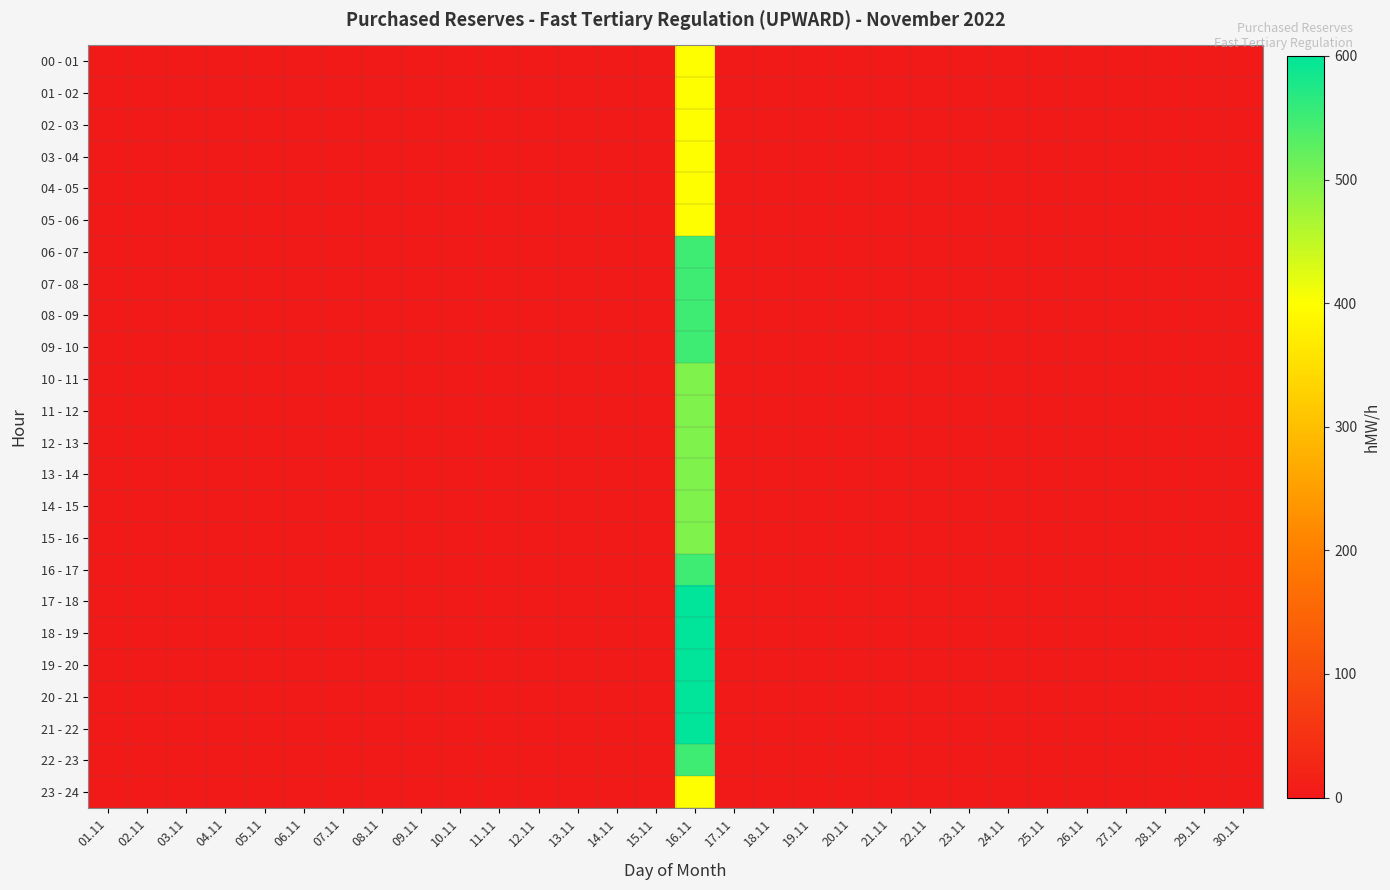

Reading right to left, transcribe all the data shown in this chart.

00 - 01: 30.11=0	29.11=0	28.11=0	27.11=0	26.11=0	25.11=0	24.11=0	23.11=0	22.11=0	21.11=0	20.11=0	19.11=0	18.11=0	17.11=0	16.11=400	15.11=0	14.11=0	13.11=0	12.11=0	11.11=0	10.11=0	09.11=0	08.11=0	07.11=0	06.11=0	05.11=0	04.11=0	03.11=0	02.11=0	01.11=0
01 - 02: 30.11=0	29.11=0	28.11=0	27.11=0	26.11=0	25.11=0	24.11=0	23.11=0	22.11=0	21.11=0	20.11=0	19.11=0	18.11=0	17.11=0	16.11=400	15.11=0	14.11=0	13.11=0	12.11=0	11.11=0	10.11=0	09.11=0	08.11=0	07.11=0	06.11=0	05.11=0	04.11=0	03.11=0	02.11=0	01.11=0
02 - 03: 30.11=0	29.11=0	28.11=0	27.11=0	26.11=0	25.11=0	24.11=0	23.11=0	22.11=0	21.11=0	20.11=0	19.11=0	18.11=0	17.11=0	16.11=400	15.11=0	14.11=0	13.11=0	12.11=0	11.11=0	10.11=0	09.11=0	08.11=0	07.11=0	06.11=0	05.11=0	04.11=0	03.11=0	02.11=0	01.11=0
03 - 04: 30.11=0	29.11=0	28.11=0	27.11=0	26.11=0	25.11=0	24.11=0	23.11=0	22.11=0	21.11=0	20.11=0	19.11=0	18.11=0	17.11=0	16.11=400	15.11=0	14.11=0	13.11=0	12.11=0	11.11=0	10.11=0	09.11=0	08.11=0	07.11=0	06.11=0	05.11=0	04.11=0	03.11=0	02.11=0	01.11=0
04 - 05: 30.11=0	29.11=0	28.11=0	27.11=0	26.11=0	25.11=0	24.11=0	23.11=0	22.11=0	21.11=0	20.11=0	19.11=0	18.11=0	17.11=0	16.11=400	15.11=0	14.11=0	13.11=0	12.11=0	11.11=0	10.11=0	09.11=0	08.11=0	07.11=0	06.11=0	05.11=0	04.11=0	03.11=0	02.11=0	01.11=0
05 - 06: 30.11=0	29.11=0	28.11=0	27.11=0	26.11=0	25.11=0	24.11=0	23.11=0	22.11=0	21.11=0	20.11=0	19.11=0	18.11=0	17.11=0	16.11=400	15.11=0	14.11=0	13.11=0	12.11=0	11.11=0	10.11=0	09.11=0	08.11=0	07.11=0	06.11=0	05.11=0	04.11=0	03.11=0	02.11=0	01.11=0
06 - 07: 30.11=0	29.11=0	28.11=0	27.11=0	26.11=0	25.11=0	24.11=0	23.11=0	22.11=0	21.11=0	20.11=0	19.11=0	18.11=0	17.11=0	16.11=550	15.11=0	14.11=0	13.11=0	12.11=0	11.11=0	10.11=0	09.11=0	08.11=0	07.11=0	06.11=0	05.11=0	04.11=0	03.11=0	02.11=0	01.11=0
07 - 08: 30.11=0	29.11=0	28.11=0	27.11=0	26.11=0	25.11=0	24.11=0	23.11=0	22.11=0	21.11=0	20.11=0	19.11=0	18.11=0	17.11=0	16.11=550	15.11=0	14.11=0	13.11=0	12.11=0	11.11=0	10.11=0	09.11=0	08.11=0	07.11=0	06.11=0	05.11=0	04.11=0	03.11=0	02.11=0	01.11=0
08 - 09: 30.11=0	29.11=0	28.11=0	27.11=0	26.11=0	25.11=0	24.11=0	23.11=0	22.11=0	21.11=0	20.11=0	19.11=0	18.11=0	17.11=0	16.11=550	15.11=0	14.11=0	13.11=0	12.11=0	11.11=0	10.11=0	09.11=0	08.11=0	07.11=0	06.11=0	05.11=0	04.11=0	03.11=0	02.11=0	01.11=0
09 - 10: 30.11=0	29.11=0	28.11=0	27.11=0	26.11=0	25.11=0	24.11=0	23.11=0	22.11=0	21.11=0	20.11=0	19.11=0	18.11=0	17.11=0	16.11=550	15.11=0	14.11=0	13.11=0	12.11=0	11.11=0	10.11=0	09.11=0	08.11=0	07.11=0	06.11=0	05.11=0	04.11=0	03.11=0	02.11=0	01.11=0
10 - 11: 30.11=0	29.11=0	28.11=0	27.11=0	26.11=0	25.11=0	24.11=0	23.11=0	22.11=0	21.11=0	20.11=0	19.11=0	18.11=0	17.11=0	16.11=500	15.11=0	14.11=0	13.11=0	12.11=0	11.11=0	10.11=0	09.11=0	08.11=0	07.11=0	06.11=0	05.11=0	04.11=0	03.11=0	02.11=0	01.11=0
11 - 12: 30.11=0	29.11=0	28.11=0	27.11=0	26.11=0	25.11=0	24.11=0	23.11=0	22.11=0	21.11=0	20.11=0	19.11=0	18.11=0	17.11=0	16.11=500	15.11=0	14.11=0	13.11=0	12.11=0	11.11=0	10.11=0	09.11=0	08.11=0	07.11=0	06.11=0	05.11=0	04.11=0	03.11=0	02.11=0	01.11=0
12 - 13: 30.11=0	29.11=0	28.11=0	27.11=0	26.11=0	25.11=0	24.11=0	23.11=0	22.11=0	21.11=0	20.11=0	19.11=0	18.11=0	17.11=0	16.11=500	15.11=0	14.11=0	13.11=0	12.11=0	11.11=0	10.11=0	09.11=0	08.11=0	07.11=0	06.11=0	05.11=0	04.11=0	03.11=0	02.11=0	01.11=0
13 - 14: 30.11=0	29.11=0	28.11=0	27.11=0	26.11=0	25.11=0	24.11=0	23.11=0	22.11=0	21.11=0	20.11=0	19.11=0	18.11=0	17.11=0	16.11=500	15.11=0	14.11=0	13.11=0	12.11=0	11.11=0	10.11=0	09.11=0	08.11=0	07.11=0	06.11=0	05.11=0	04.11=0	03.11=0	02.11=0	01.11=0
14 - 15: 30.11=0	29.11=0	28.11=0	27.11=0	26.11=0	25.11=0	24.11=0	23.11=0	22.11=0	21.11=0	20.11=0	19.11=0	18.11=0	17.11=0	16.11=500	15.11=0	14.11=0	13.11=0	12.11=0	11.11=0	10.11=0	09.11=0	08.11=0	07.11=0	06.11=0	05.11=0	04.11=0	03.11=0	02.11=0	01.11=0
15 - 16: 30.11=0	29.11=0	28.11=0	27.11=0	26.11=0	25.11=0	24.11=0	23.11=0	22.11=0	21.11=0	20.11=0	19.11=0	18.11=0	17.11=0	16.11=500	15.11=0	14.11=0	13.11=0	12.11=0	11.11=0	10.11=0	09.11=0	08.11=0	07.11=0	06.11=0	05.11=0	04.11=0	03.11=0	02.11=0	01.11=0
16 - 17: 30.11=0	29.11=0	28.11=0	27.11=0	26.11=0	25.11=0	24.11=0	23.11=0	22.11=0	21.11=0	20.11=0	19.11=0	18.11=0	17.11=0	16.11=550	15.11=0	14.11=0	13.11=0	12.11=0	11.11=0	10.11=0	09.11=0	08.11=0	07.11=0	06.11=0	05.11=0	04.11=0	03.11=0	02.11=0	01.11=0
17 - 18: 30.11=0	29.11=0	28.11=0	27.11=0	26.11=0	25.11=0	24.11=0	23.11=0	22.11=0	21.11=0	20.11=0	19.11=0	18.11=0	17.11=0	16.11=600	15.11=0	14.11=0	13.11=0	12.11=0	11.11=0	10.11=0	09.11=0	08.11=0	07.11=0	06.11=0	05.11=0	04.11=0	03.11=0	02.11=0	01.11=0
18 - 19: 30.11=0	29.11=0	28.11=0	27.11=0	26.11=0	25.11=0	24.11=0	23.11=0	22.11=0	21.11=0	20.11=0	19.11=0	18.11=0	17.11=0	16.11=600	15.11=0	14.11=0	13.11=0	12.11=0	11.11=0	10.11=0	09.11=0	08.11=0	07.11=0	06.11=0	05.11=0	04.11=0	03.11=0	02.11=0	01.11=0
19 - 20: 30.11=0	29.11=0	28.11=0	27.11=0	26.11=0	25.11=0	24.11=0	23.11=0	22.11=0	21.11=0	20.11=0	19.11=0	18.11=0	17.11=0	16.11=600	15.11=0	14.11=0	13.11=0	12.11=0	11.11=0	10.11=0	09.11=0	08.11=0	07.11=0	06.11=0	05.11=0	04.11=0	03.11=0	02.11=0	01.11=0
20 - 21: 30.11=0	29.11=0	28.11=0	27.11=0	26.11=0	25.11=0	24.11=0	23.11=0	22.11=0	21.11=0	20.11=0	19.11=0	18.11=0	17.11=0	16.11=600	15.11=0	14.11=0	13.11=0	12.11=0	11.11=0	10.11=0	09.11=0	08.11=0	07.11=0	06.11=0	05.11=0	04.11=0	03.11=0	02.11=0	01.11=0
21 - 22: 30.11=0	29.11=0	28.11=0	27.11=0	26.11=0	25.11=0	24.11=0	23.11=0	22.11=0	21.11=0	20.11=0	19.11=0	18.11=0	17.11=0	16.11=600	15.11=0	14.11=0	13.11=0	12.11=0	11.11=0	10.11=0	09.11=0	08.11=0	07.11=0	06.11=0	05.11=0	04.11=0	03.11=0	02.11=0	01.11=0
22 - 23: 30.11=0	29.11=0	28.11=0	27.11=0	26.11=0	25.11=0	24.11=0	23.11=0	22.11=0	21.11=0	20.11=0	19.11=0	18.11=0	17.11=0	16.11=550	15.11=0	14.11=0	13.11=0	12.11=0	11.11=0	10.11=0	09.11=0	08.11=0	07.11=0	06.11=0	05.11=0	04.11=0	03.11=0	02.11=0	01.11=0
23 - 24: 30.11=0	29.11=0	28.11=0	27.11=0	26.11=0	25.11=0	24.11=0	23.11=0	22.11=0	21.11=0	20.11=0	19.11=0	18.11=0	17.11=0	16.11=400	15.11=0	14.11=0	13.11=0	12.11=0	11.11=0	10.11=0	09.11=0	08.11=0	07.11=0	06.11=0	05.11=0	04.11=0	03.11=0	02.11=0	01.11=0